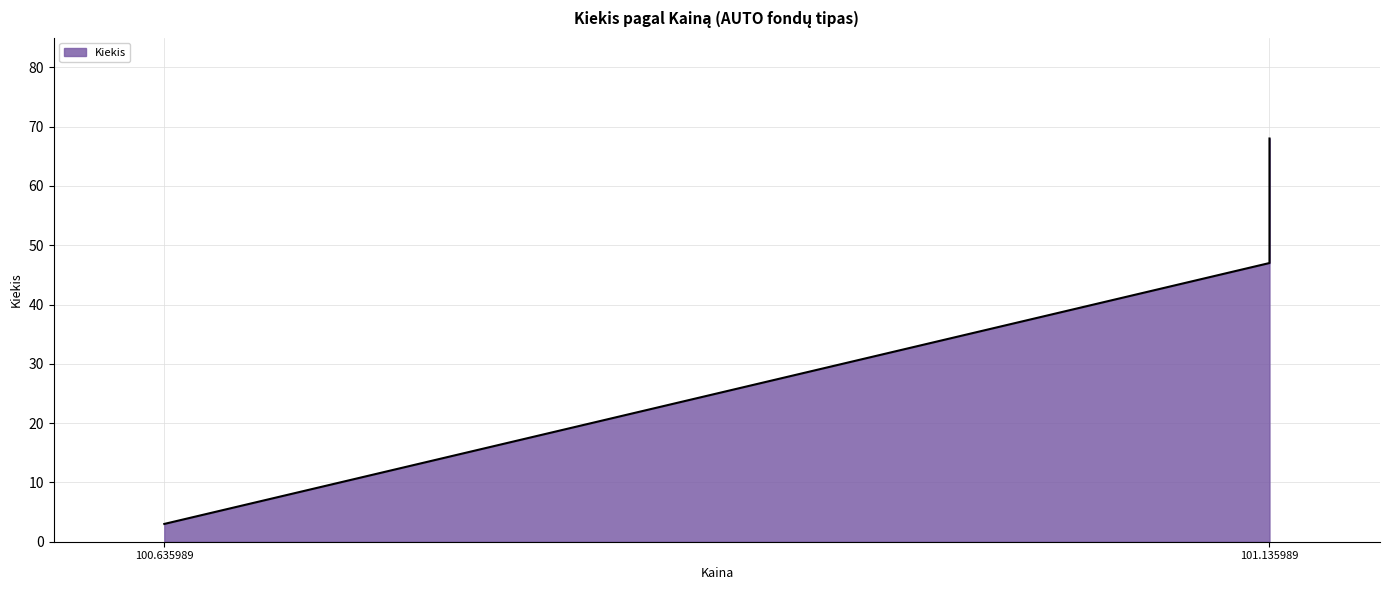

At which label does the data first exceed 47?

101.135989 (13:41)